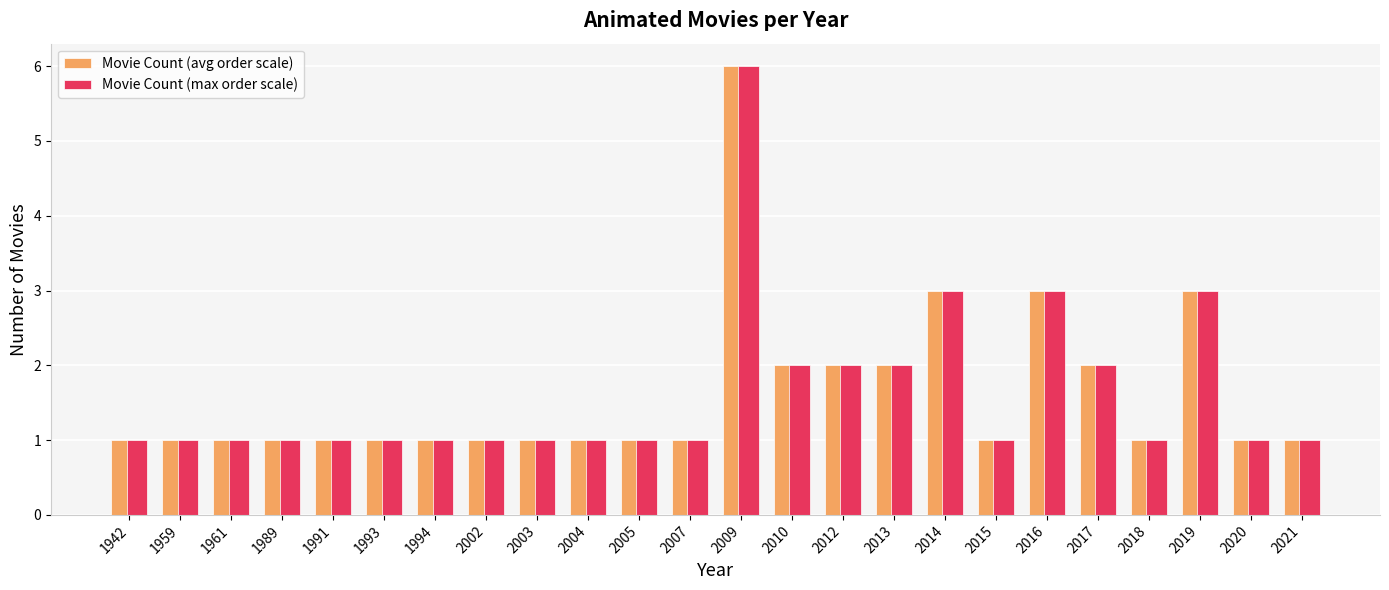

What is the greatest value displayed?

6